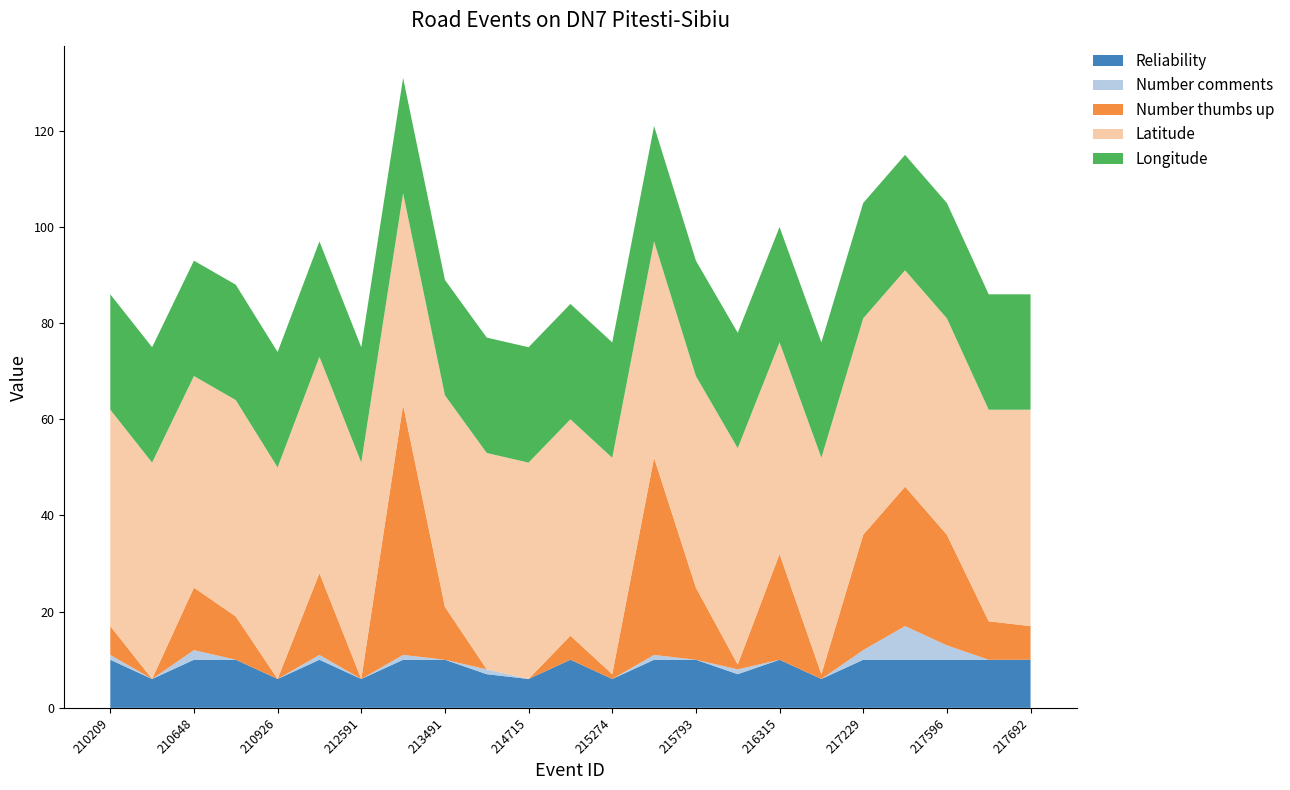

Reading left to right, list all the values displayed in this chart.

Reliability: 10	6	10	10	6	10	6	10	10	7	6	10	6	10	10	7	10	6	10	10	10	10	10
Number comments: 1	0	2	0	0	1	0	1	0	1	0	0	0	1	0	1	0	0	2	7	3	0	0
Number thumbs up: 6	0	13	9	0	17	0	52	11	0	0	5	1	41	15	1	22	1	24	29	23	8	7
Latitude: 45	45	44	45	44	45	45	44	44	45	45	45	45	45	44	45	44	45	45	45	45	44	45
Longitude: 24	24	24	24	24	24	24	24	24	24	24	24	24	24	24	24	24	24	24	24	24	24	24